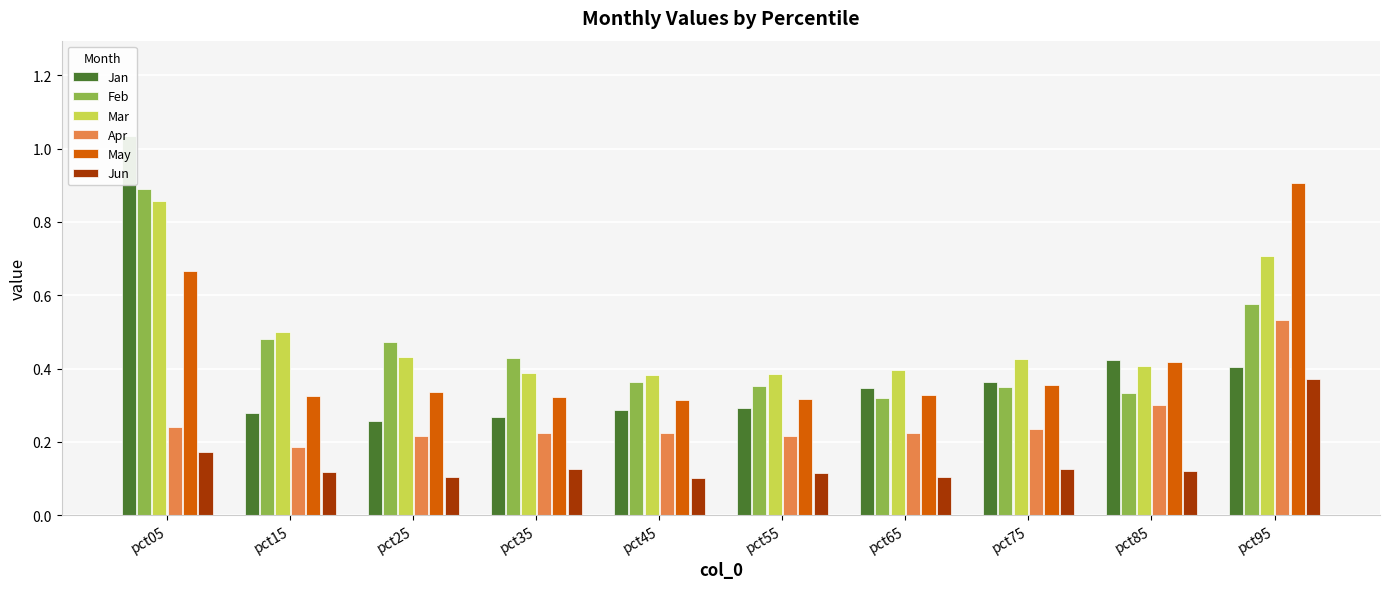

Is the value of Jun at pct85 greater than the value of Mar at pct75?

No